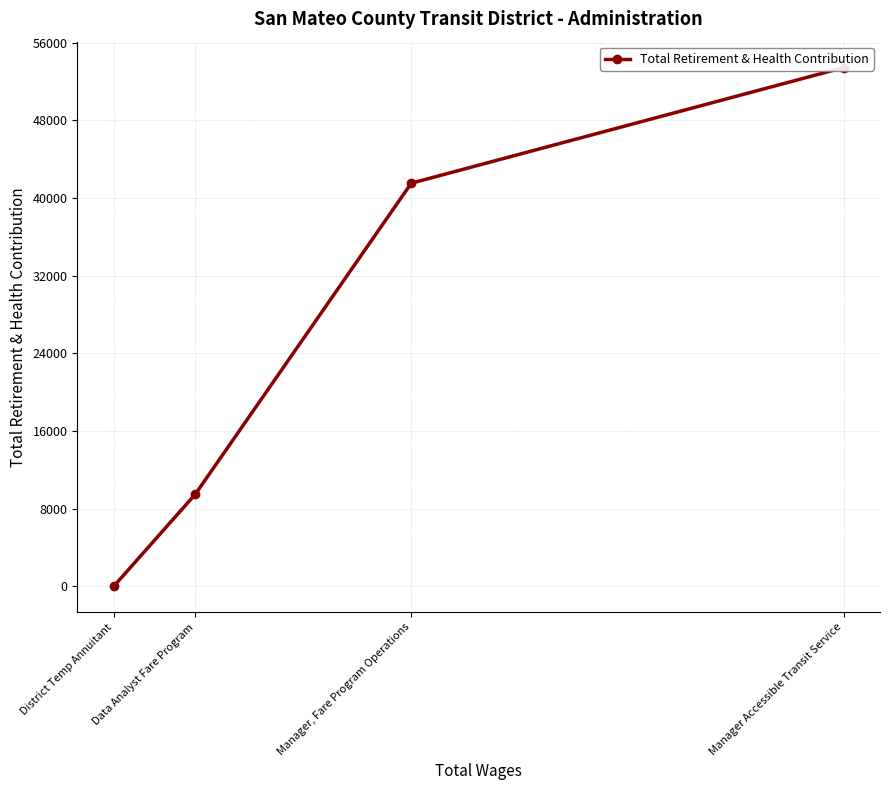

What is the greatest value displayed?

53427